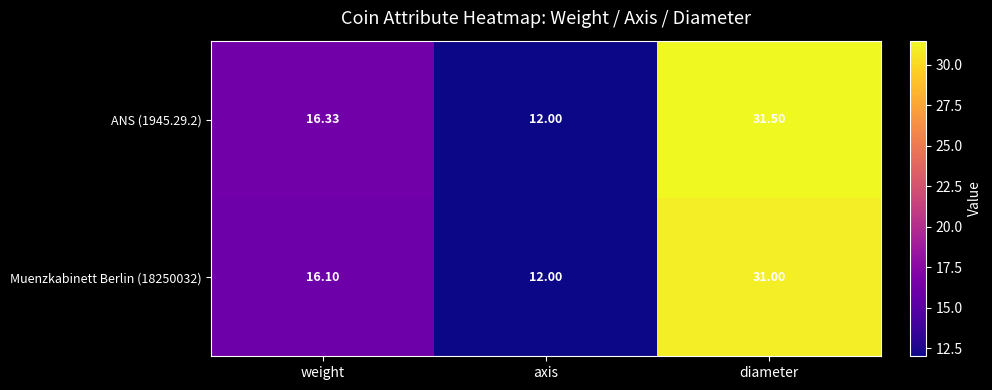

What is the maximum value shown in the chart?

31.5